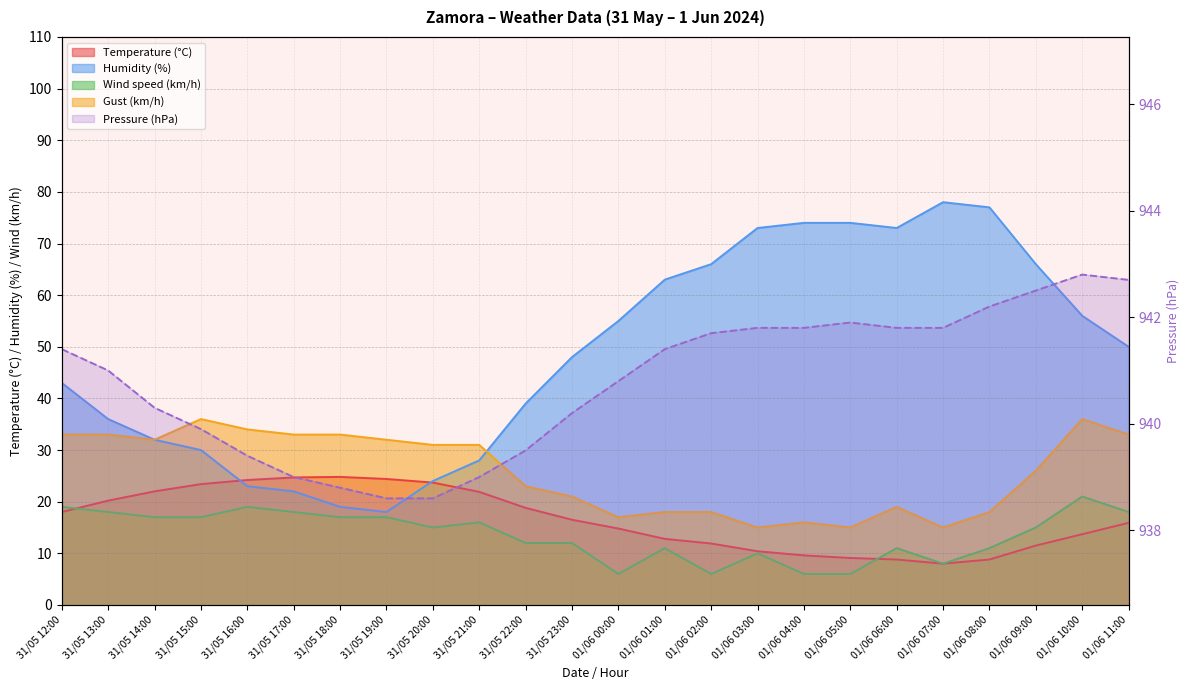

True or false: Humidity (%) has a value of 49.7 at 01/06 03:00.

False